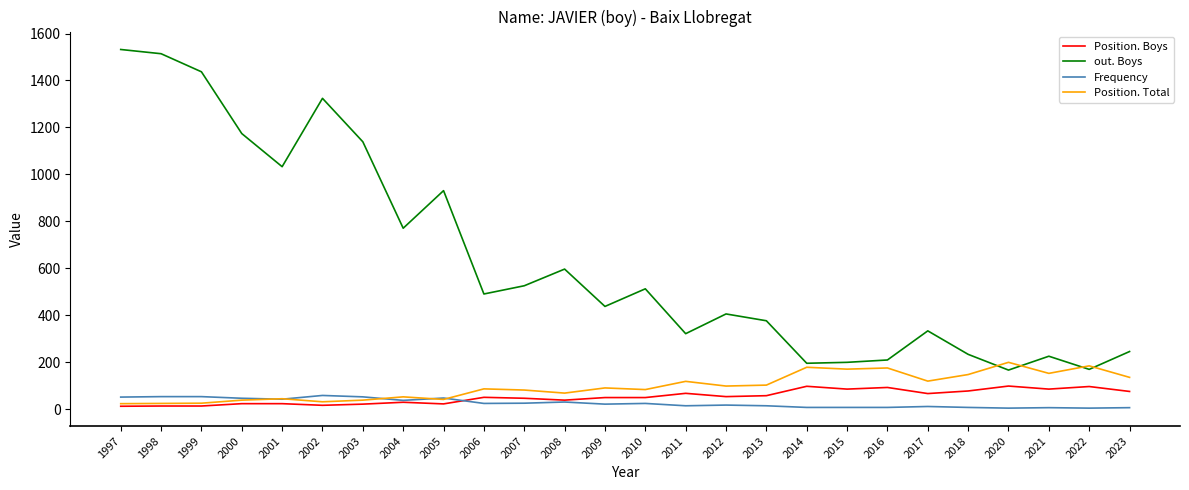

Which series has the widest spread of values?

out. Boys